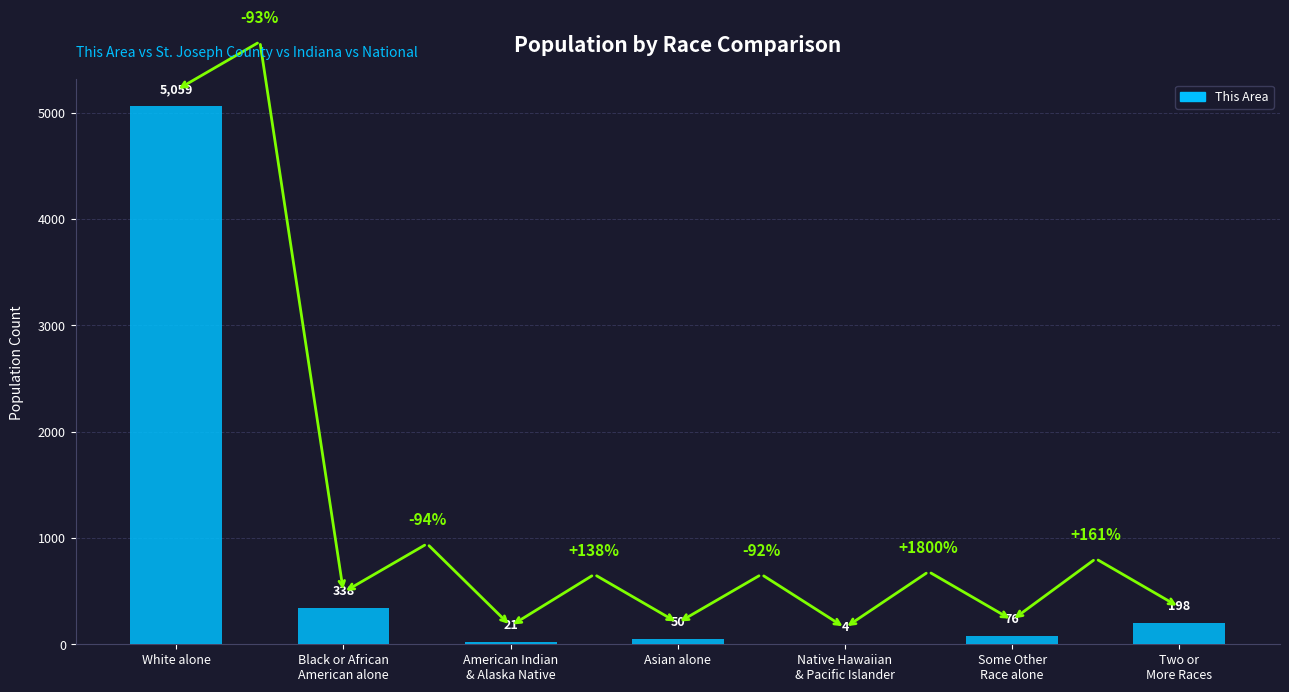

Count the number of categories in the chart.

7